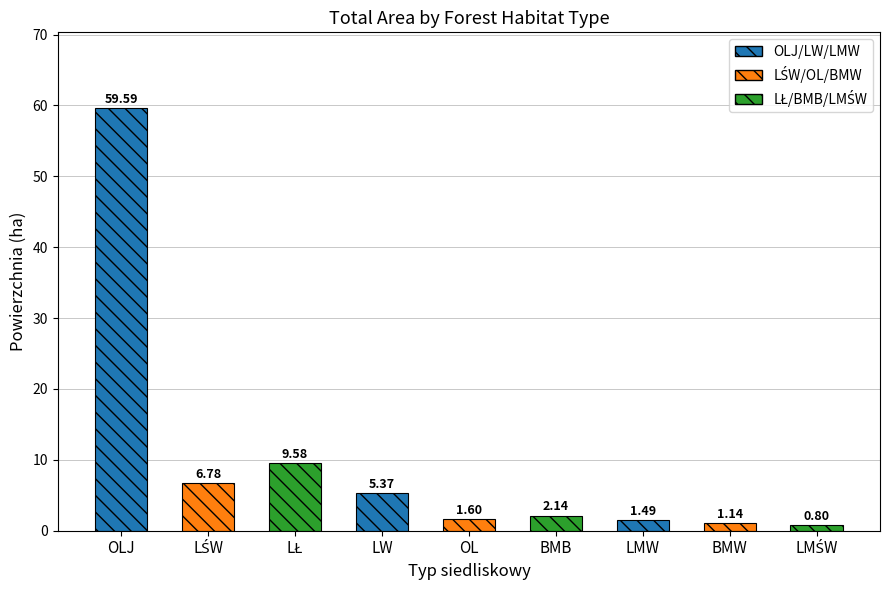

At which label does the data first exceed 2?

OLJ